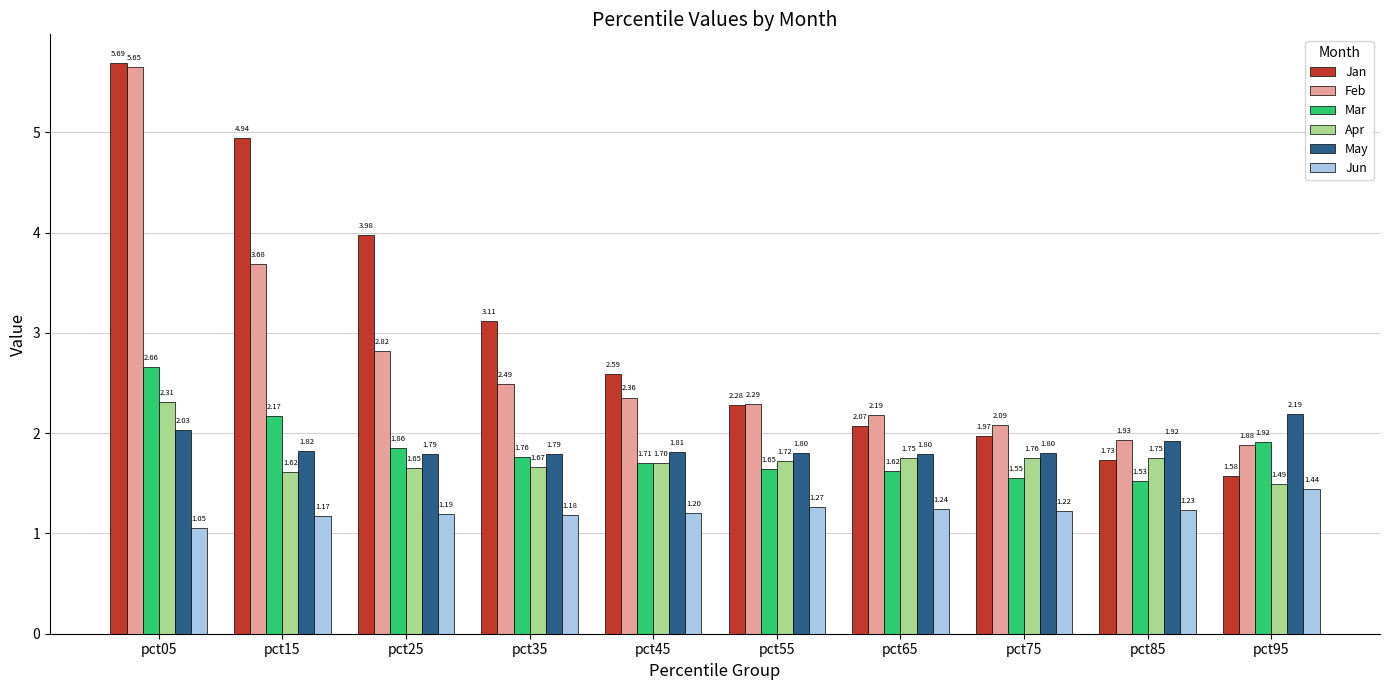

Rank the series by their maximum value, from lowest to highest.

Jun, May, Apr, Mar, Feb, Jan